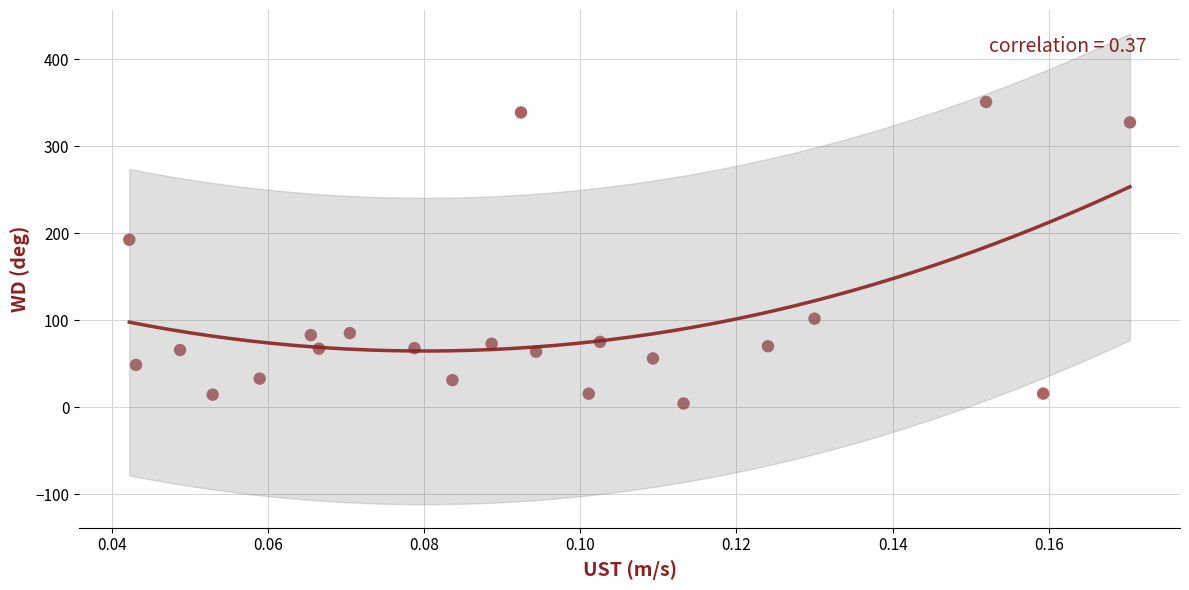

What is the range of Y values (max minus min)?

346.8